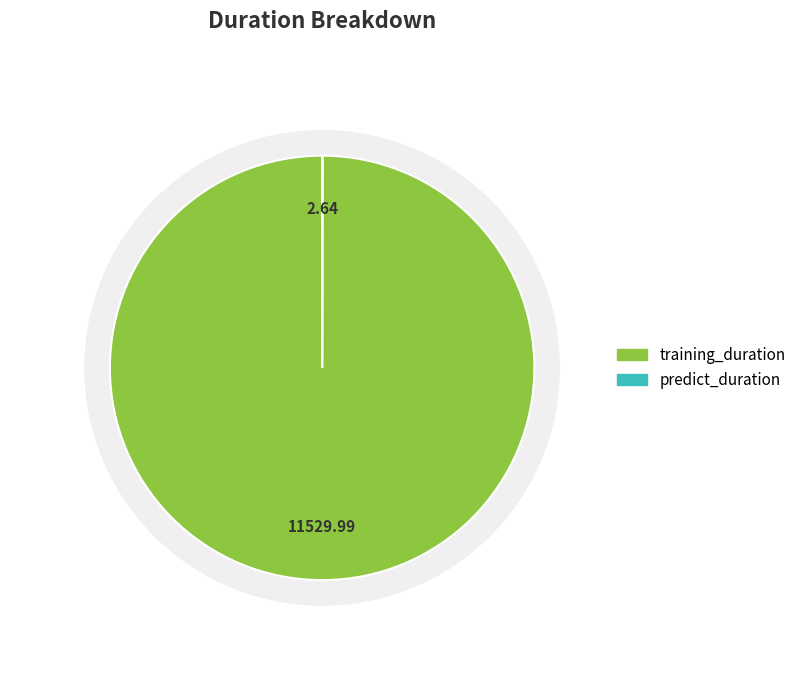

Does predict_duration account for over 50% of the chart?

No